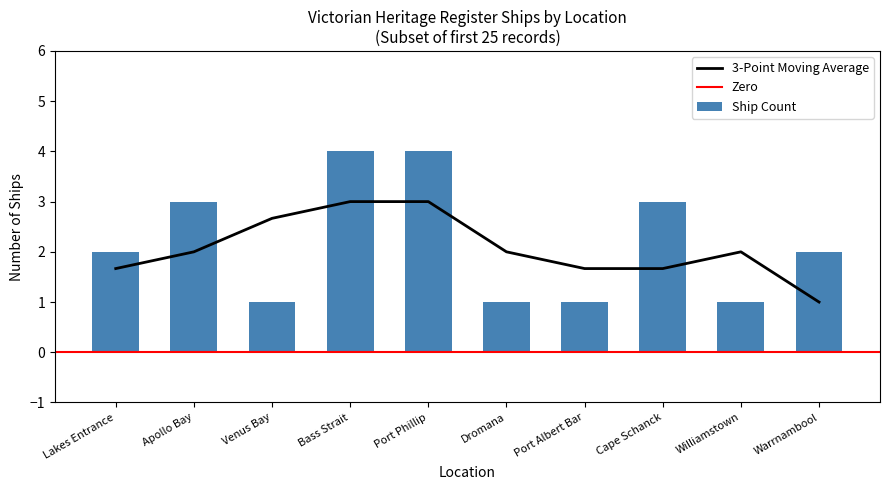

True or false: 3-Point Moving Average has a value of 0.9 at Port Phillip.

False